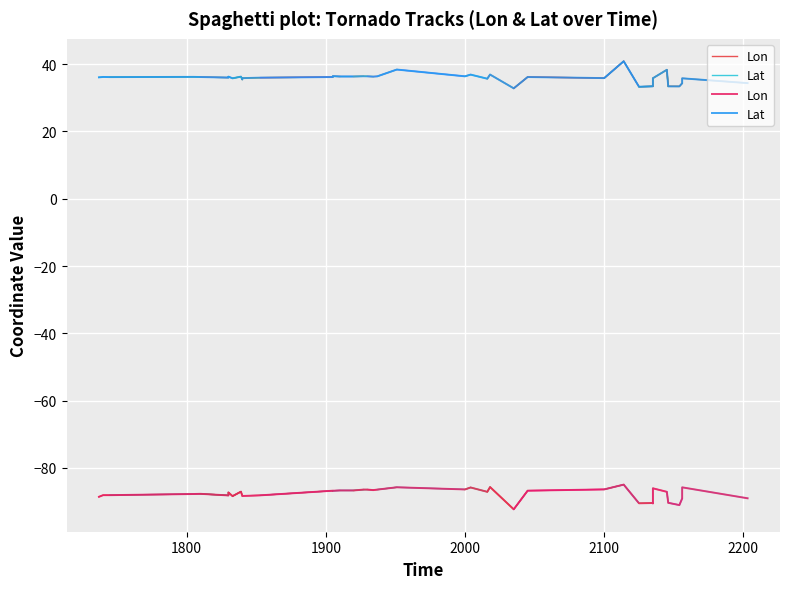

What is the sum of all Lat values?

1434.7